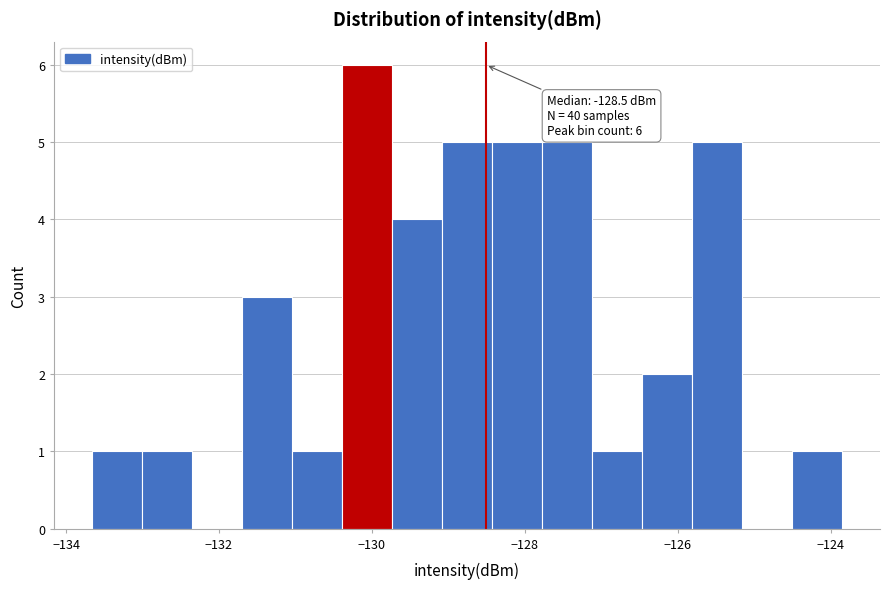

Read against the x-axis, roughly where is the centre of the tallest bar?

-130.0